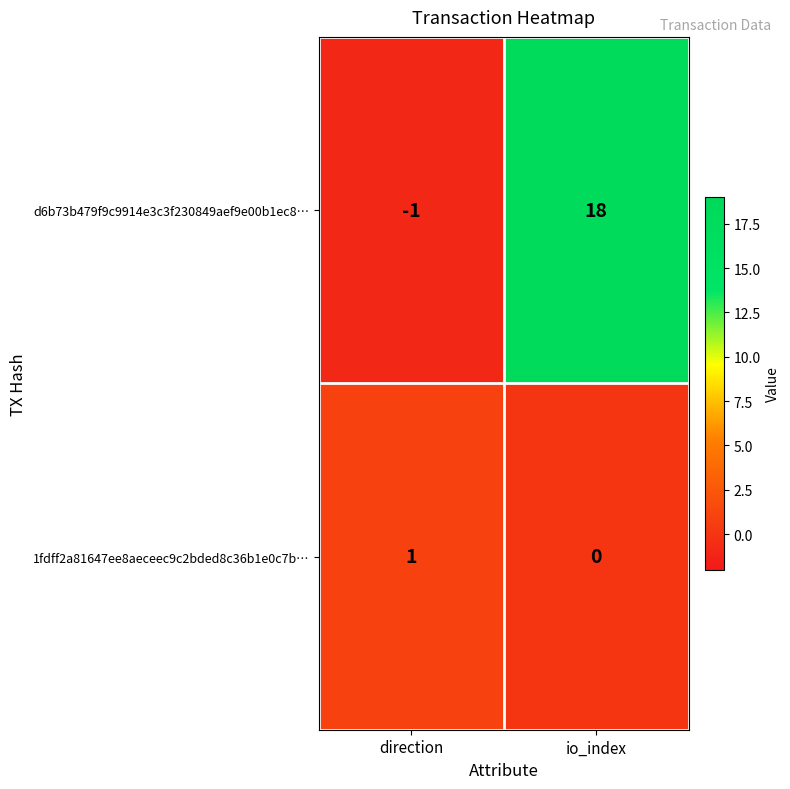

How many data points in d6b73b479f9c9914e3c3f230849aef9e00b1ec8… are less than 18?

1